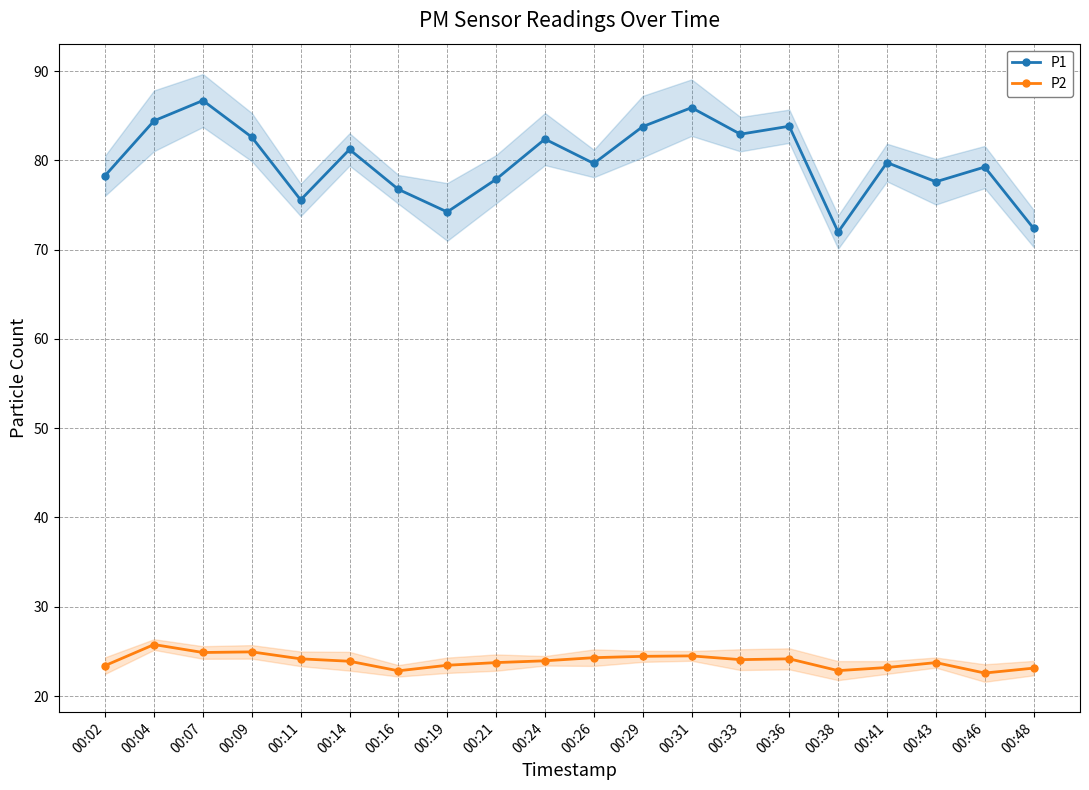

Does the chart have visible grid lines?

Yes